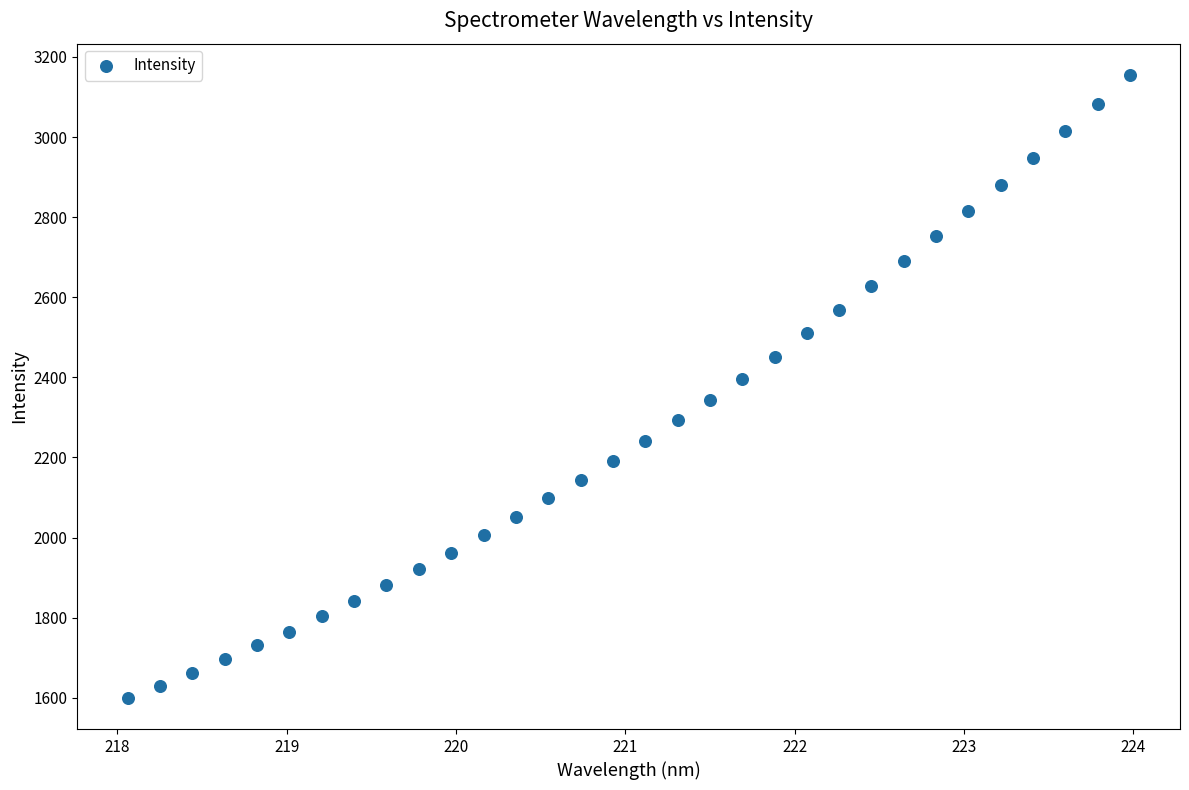

What is the range of X values (max minus min)?

5.9